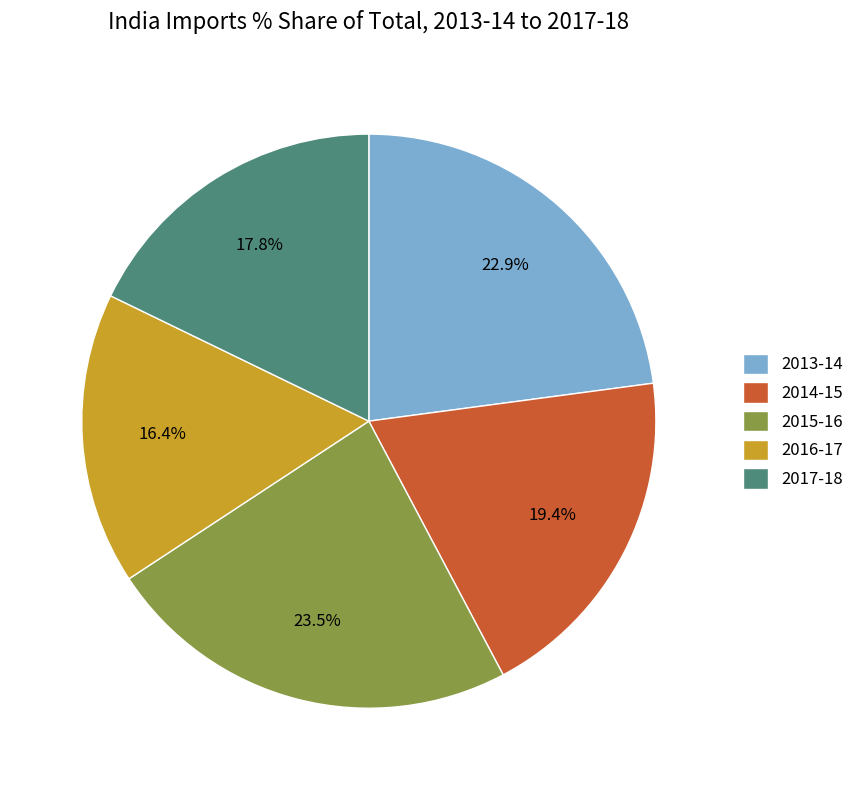

True or false: 2014-15 accounts for 19% of the total.

True